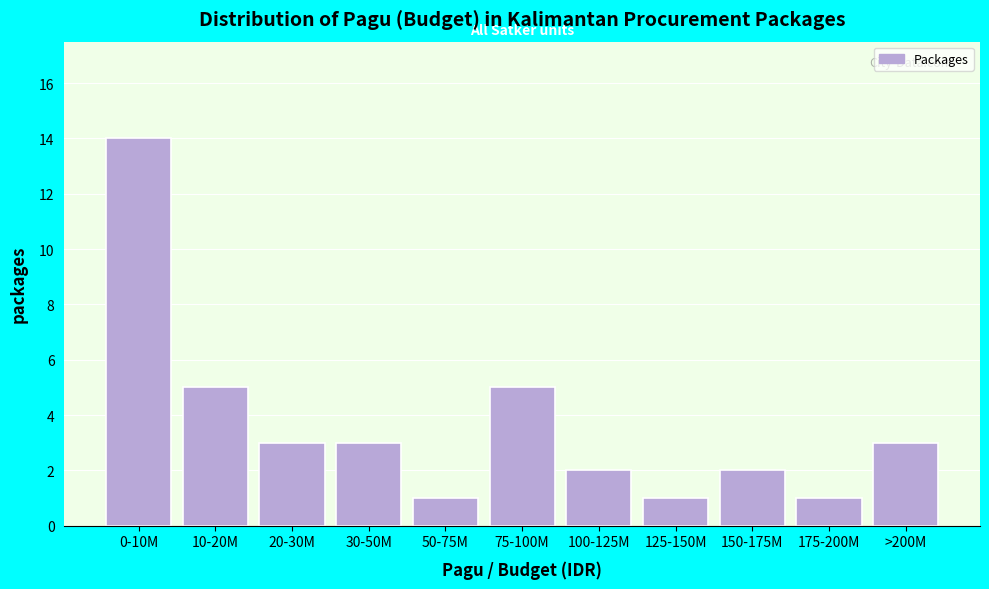

Reading left to right, list all the values displayed in this chart.

14	5	3	3	1	5	2	1	2	1	3